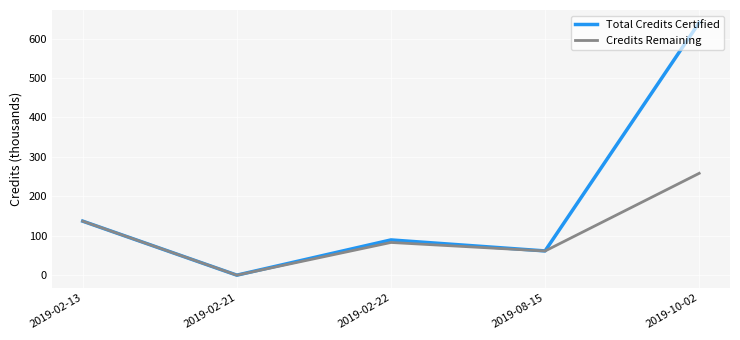

Which series changed the most between 2019-08-15 and 2019-10-02?

Total Credits Certified